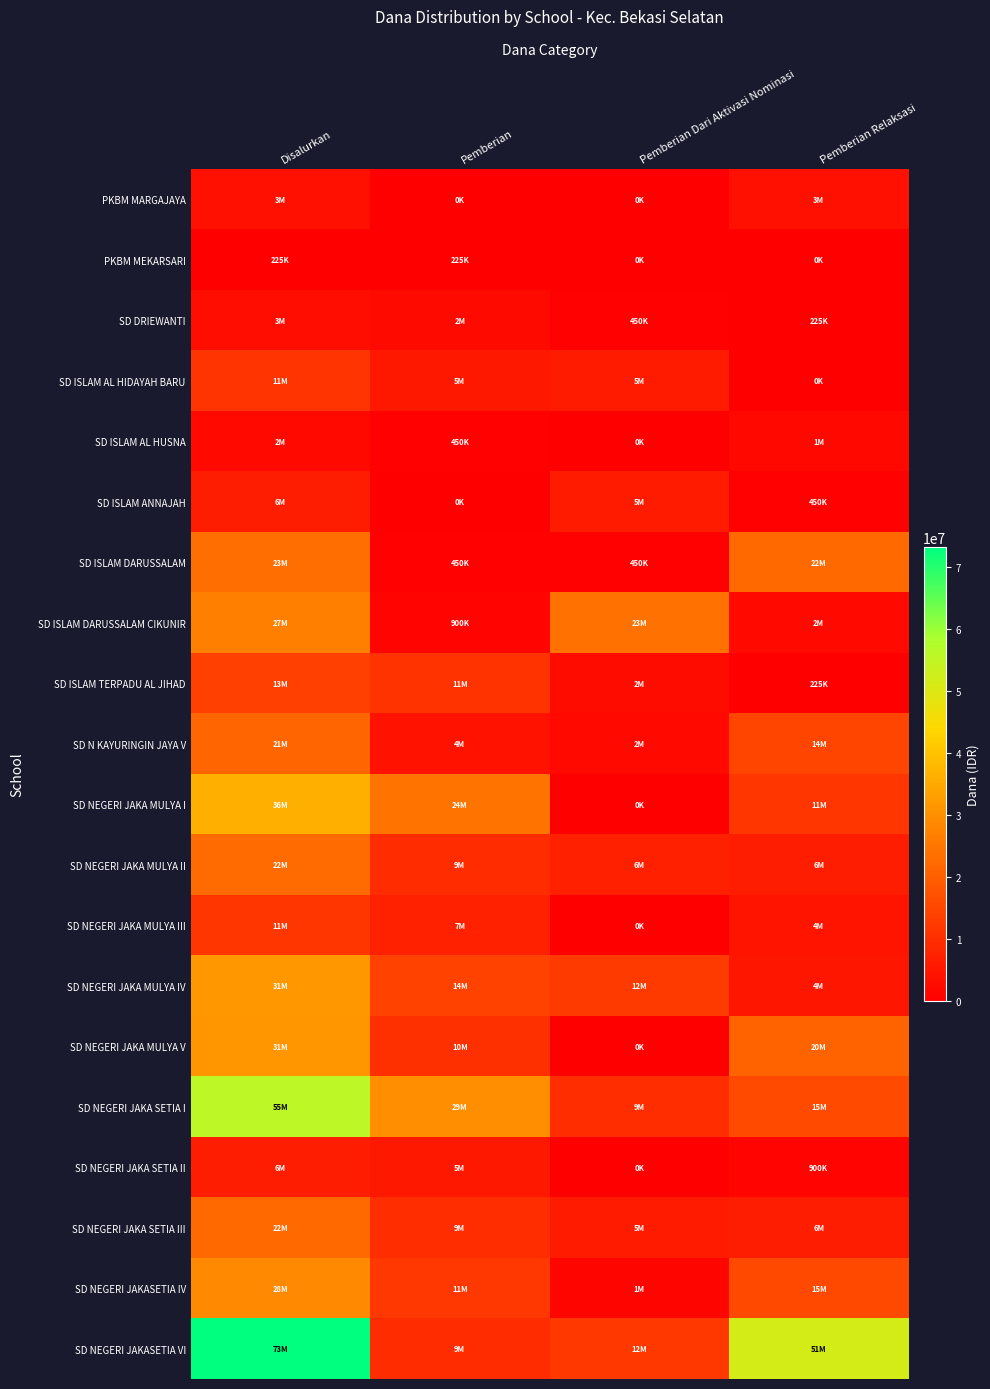

Rank the series at Pemberian Relaksasi from highest to lowest value.

SD NEGERI JAKASETIA VI, SD ISLAM DARUSSALAM, SD NEGERI JAKA MULYA V, SD NEGERI JAKA SETIA I, SD NEGERI JAKASETIA IV, SD N KAYURINGIN JAYA V, SD NEGERI JAKA MULYA I, SD NEGERI JAKA SETIA III, SD NEGERI JAKA MULYA II, SD NEGERI JAKA MULYA IV, SD NEGERI JAKA MULYA III, PKBM MARGAJAYA, SD ISLAM DARUSSALAM CIKUNIR, SD ISLAM AL HUSNA, SD NEGERI JAKA SETIA II, SD ISLAM ANNAJAH, SD DRIEWANTI, SD ISLAM TERPADU AL JIHAD, PKBM MEKARSARI, SD ISLAM AL HIDAYAH BARU